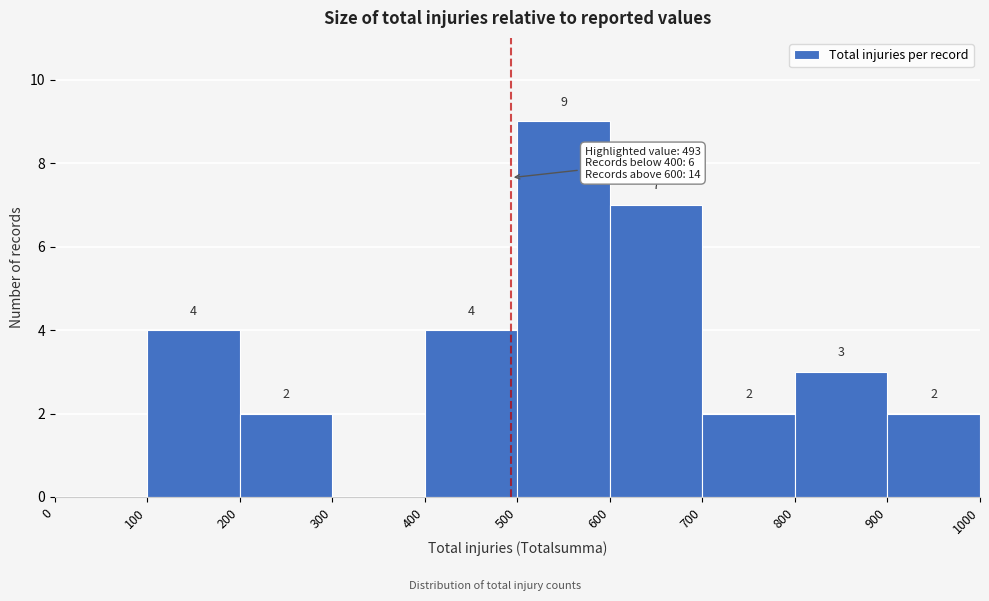

Over which range of the x-axis is the bar tallest?

500 to 600